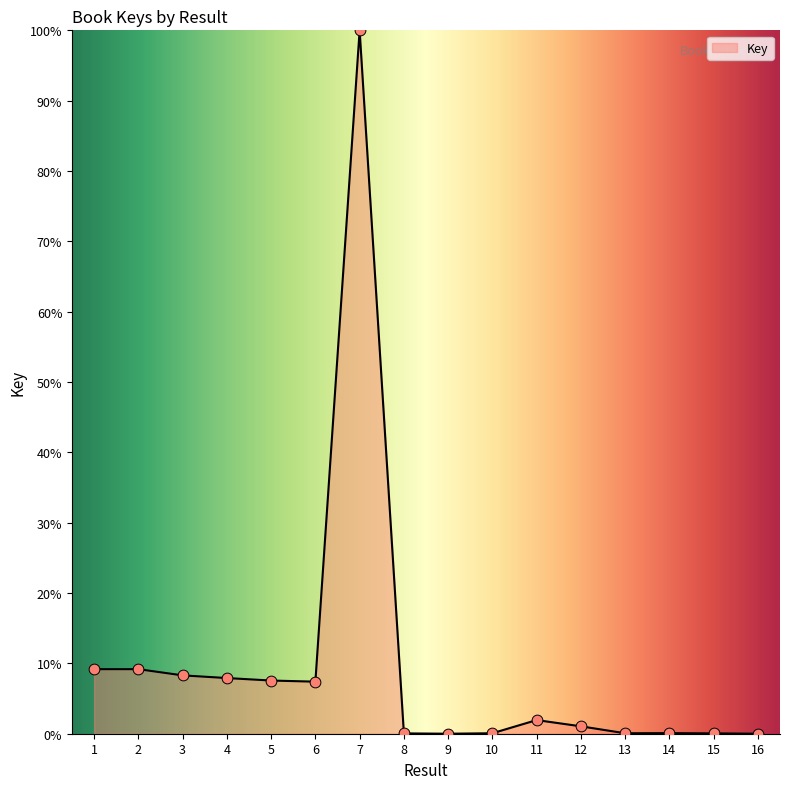

What is the change in value from 7 to 16?

-100.0